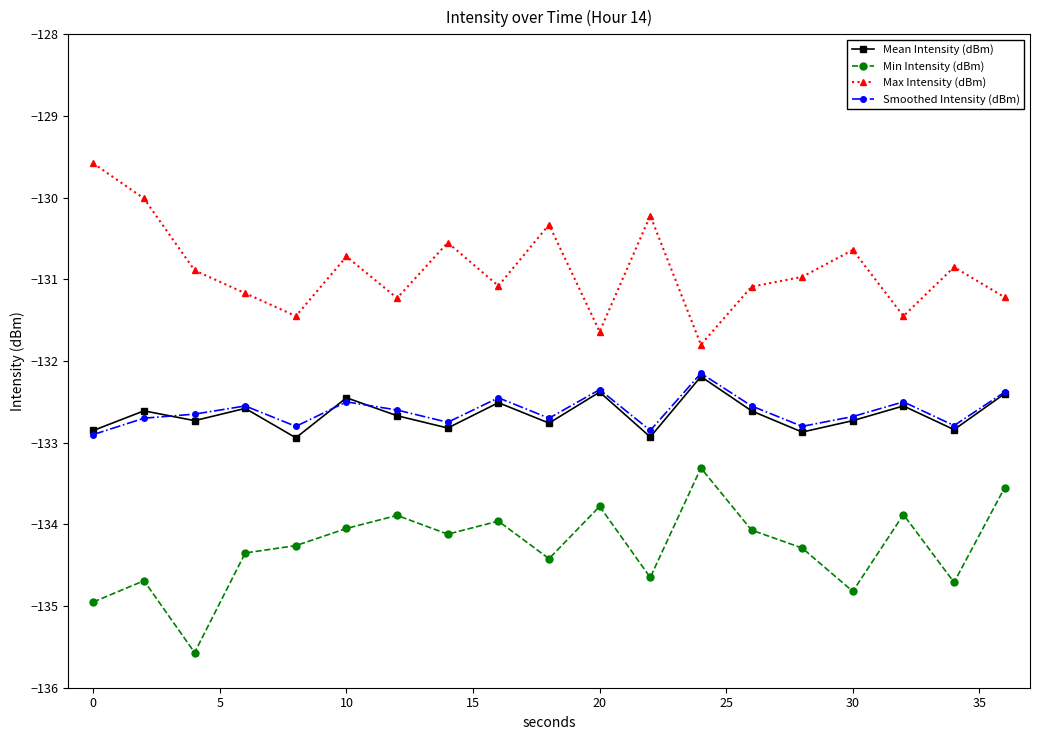

True or false: Max Intensity (dBm) has more than 1 points higher than both neighbors.

True